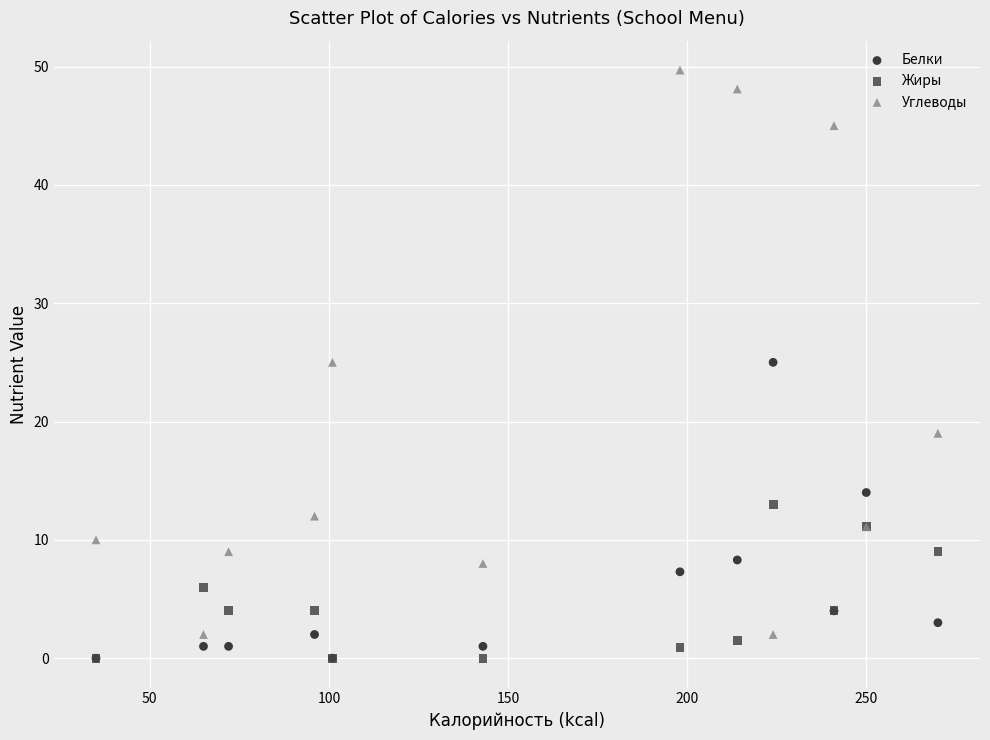

What are all the series names shown in the legend?

Белки, Жиры, Углеводы